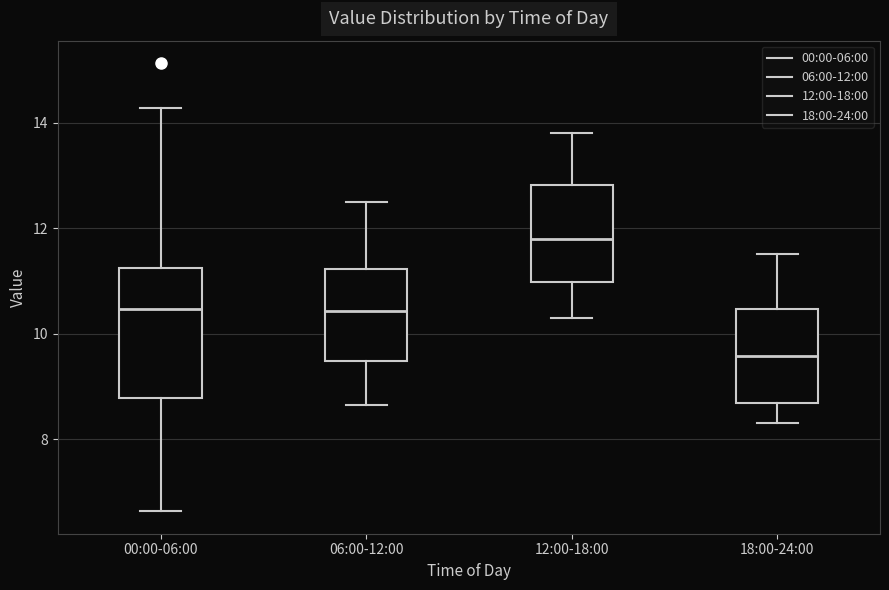

Which box has the lowest median line?

18:00-24:00